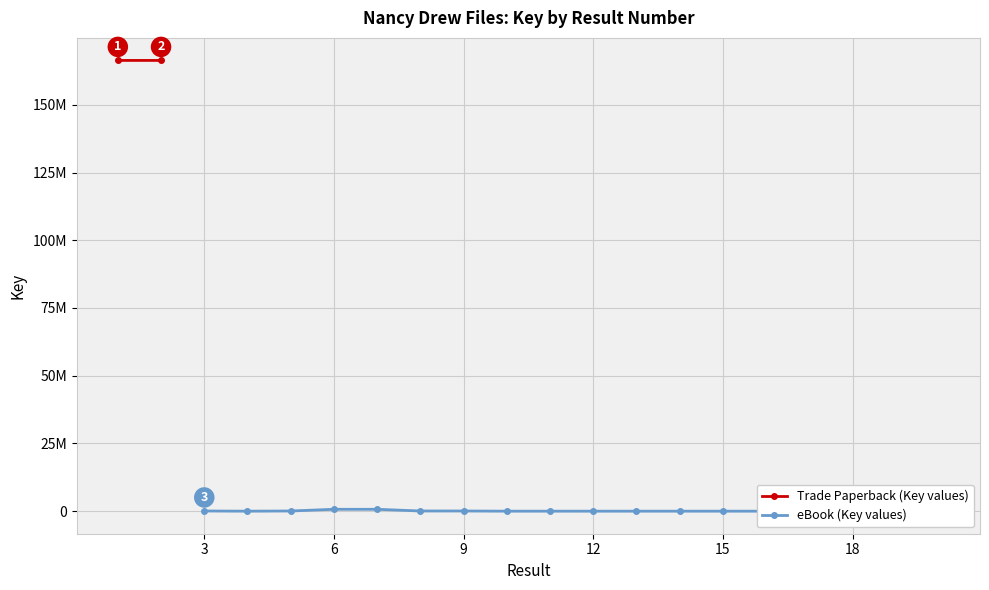

What is the difference between the values at 18 and 3?

70143